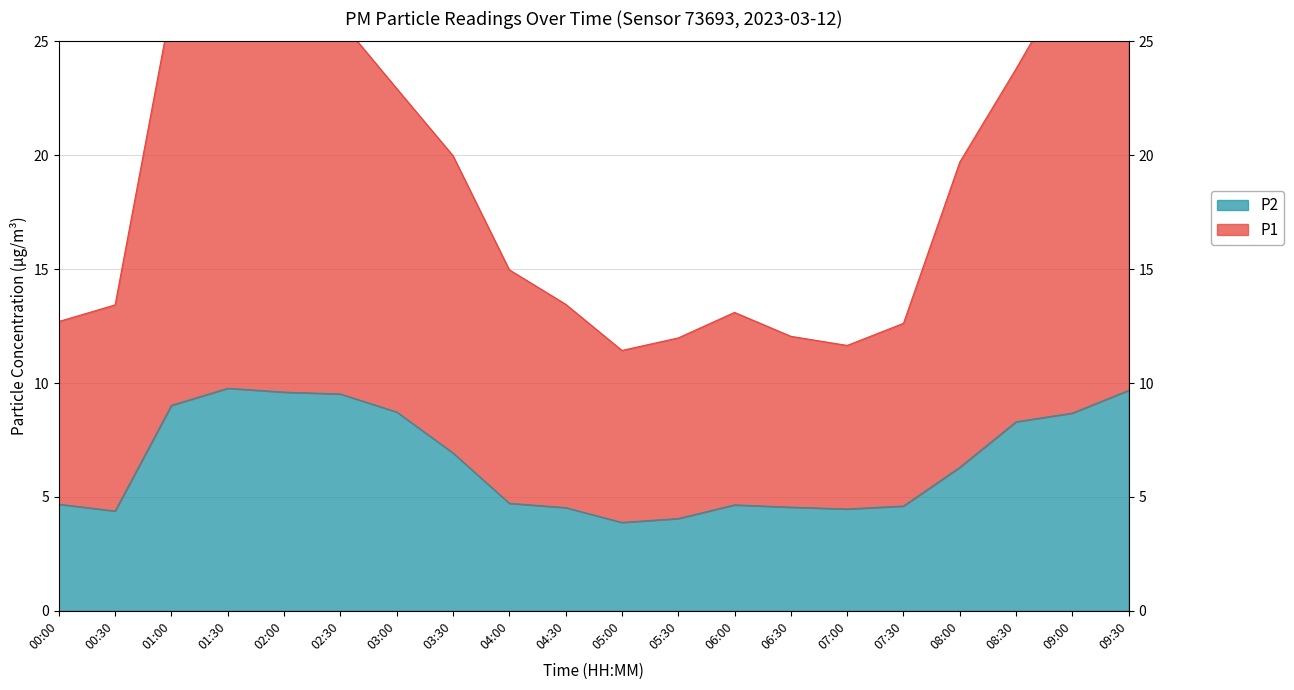

At which category does P1 reach its first local peak?

02:00